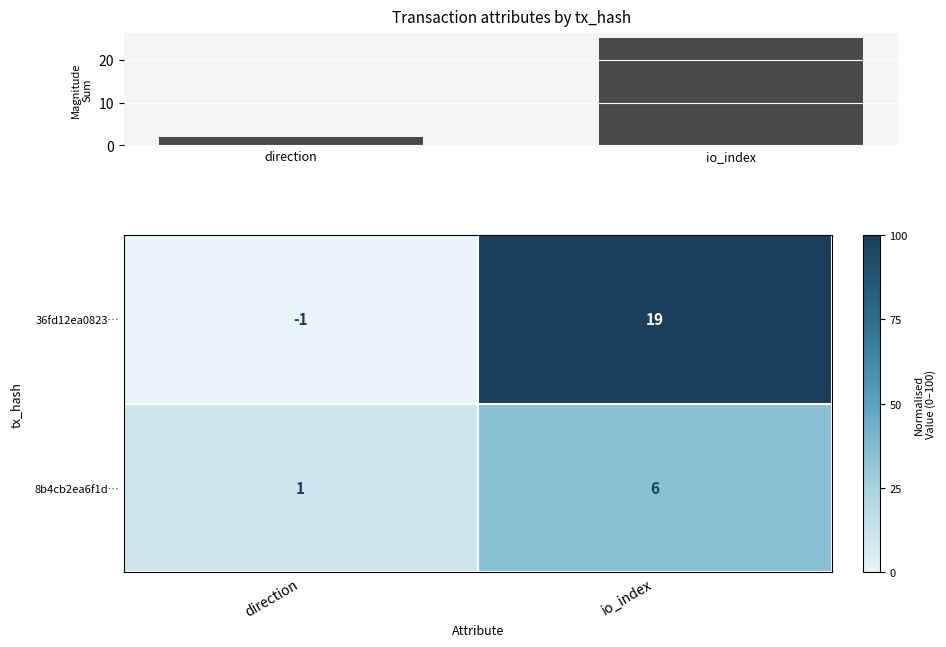

True or false: Column magnitude sum has a value of 11 at io_index.

False